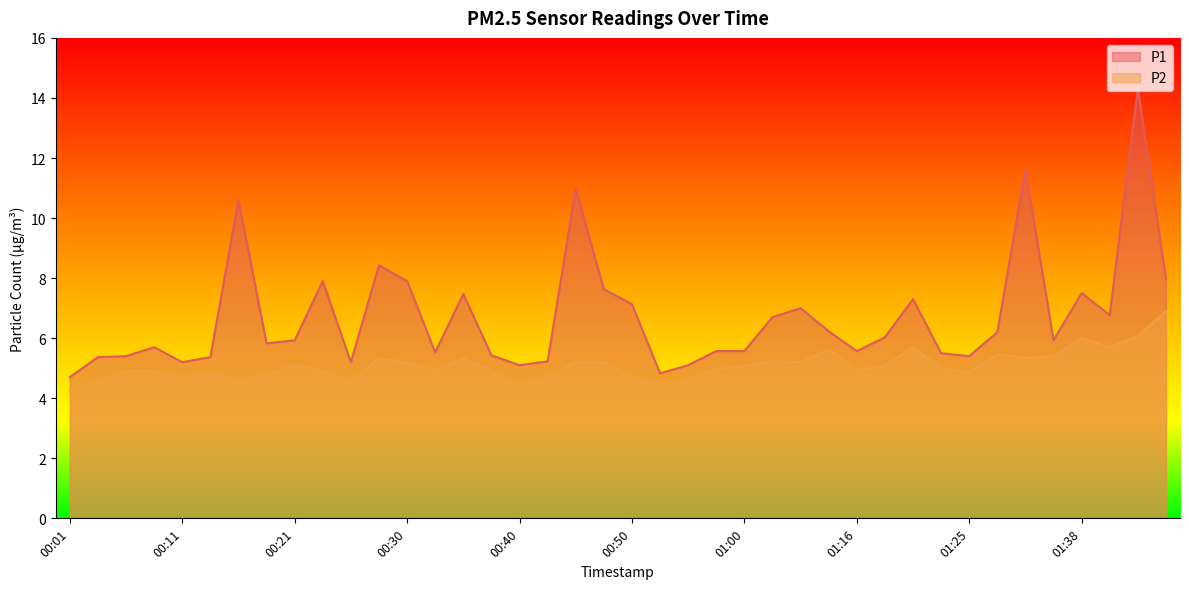

What is the difference between the maximum and minimum values in the P2 series?

2.6